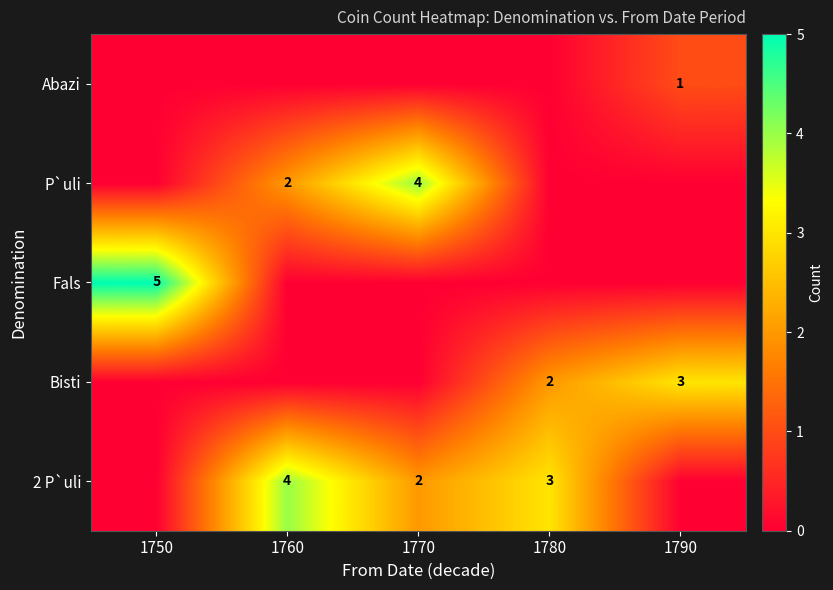

What is the sum of the P`uli values at 1760 and 1770?

6